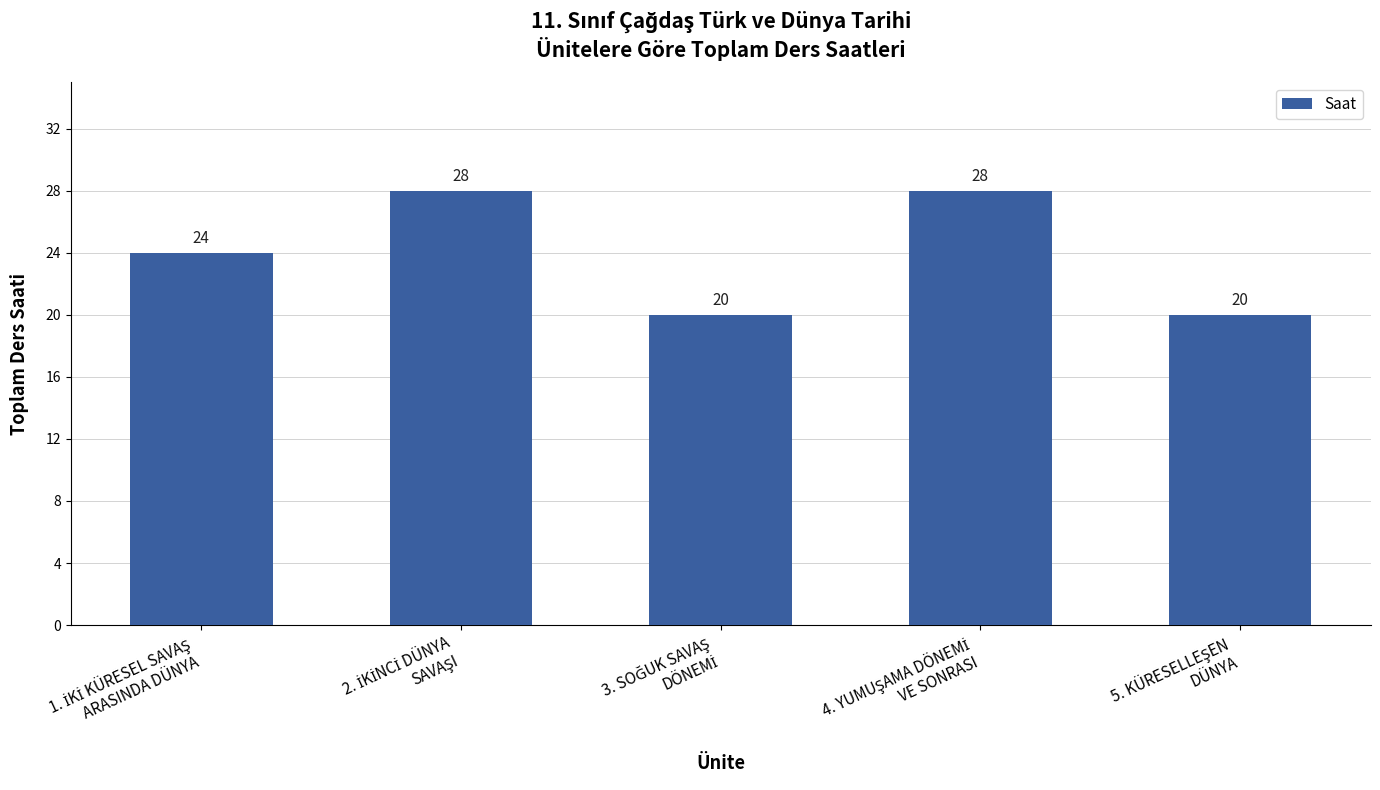

How many values are between 20 and 28?

5